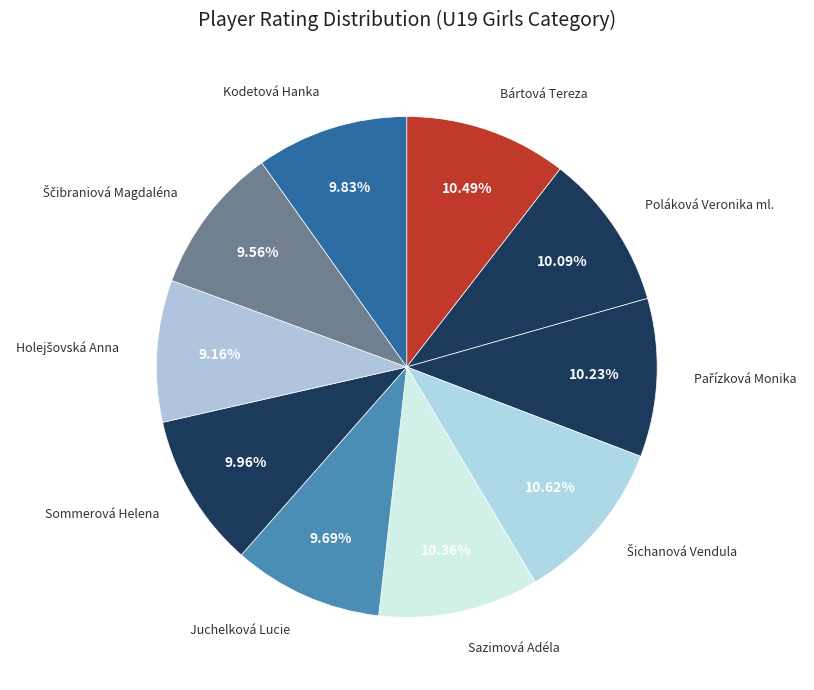

How many segments does this pie chart have?

10